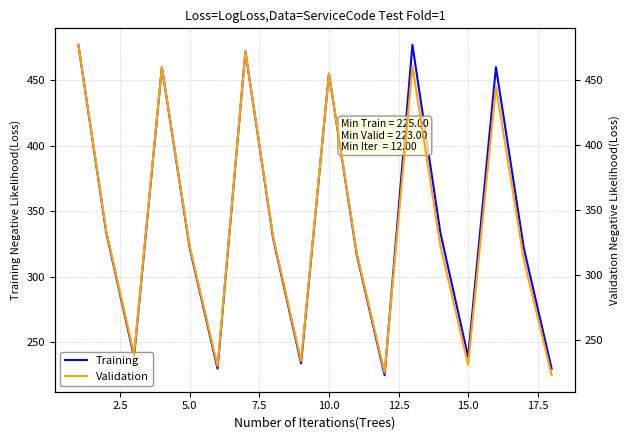

Count the number of categories in the chart.

18